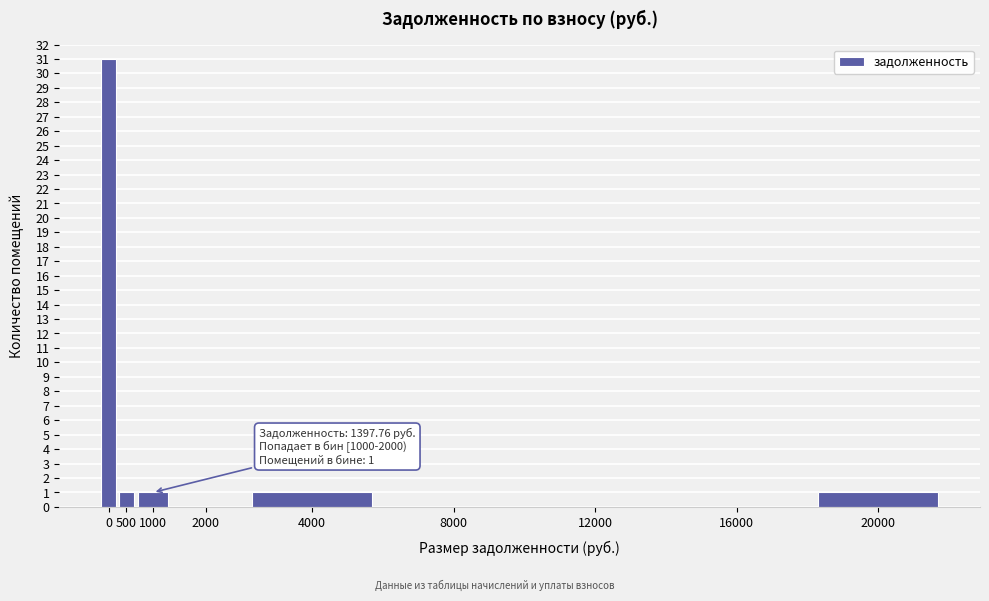

Reading left to right, list all the values displayed in this chart.

0=31	500=1	1000=1	2000=0	4000=1	8000=0	12000=0	16000=0	20000=1